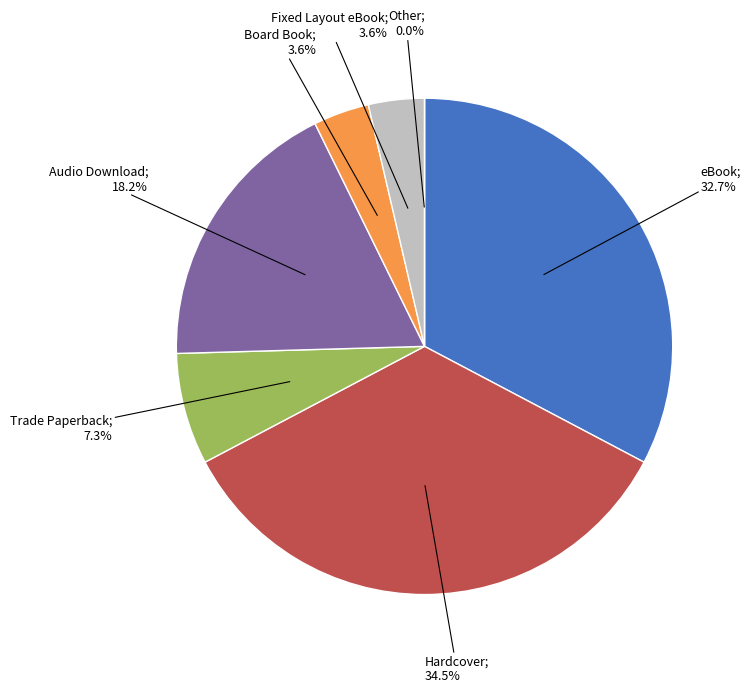

How many slices are in this pie chart?

7